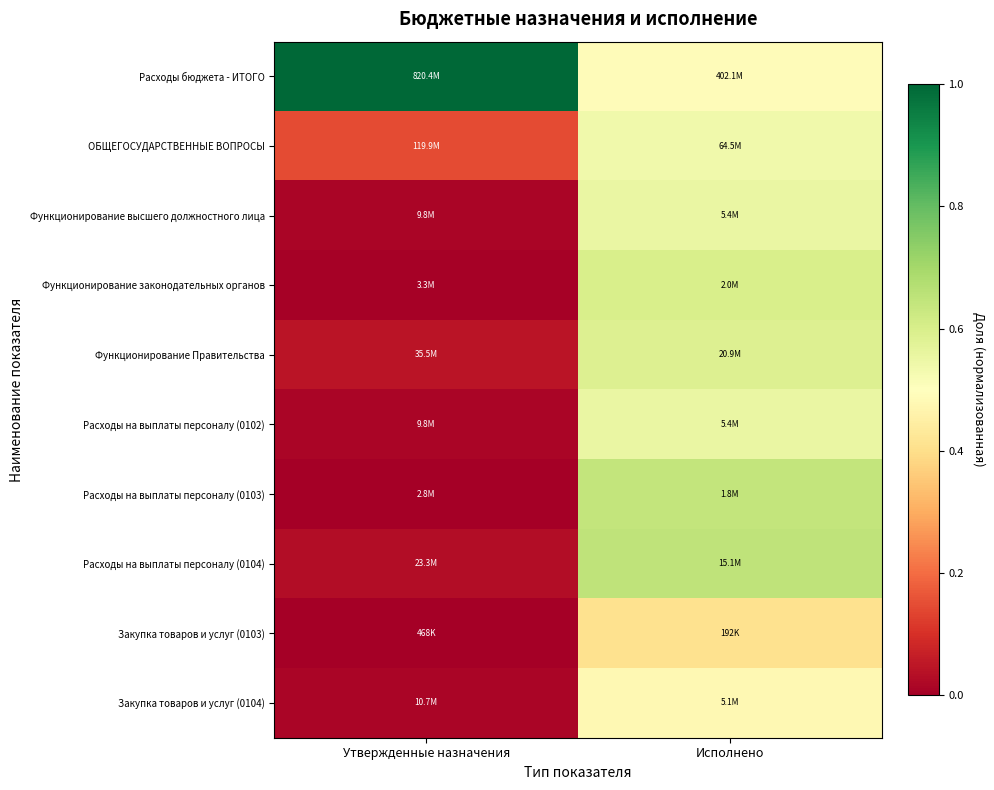

Reading left to right, what are all the values shown in this chart?

Расходы бюджета - ИТОГО: Утвержденные назначения=1.0	Исполнено=0.5
ОБЩЕГОСУДАРСТВЕННЫЕ ВОПРОСЫ: Утвержденные назначения=0.1	Исполнено=0.5
Функционирование высшего должностного лица: Утвержденные назначения=0.0	Исполнено=0.6
Функционирование законодательных органов: Утвержденные назначения=0.0	Исполнено=0.6
Функционирование Правительства: Утвержденные назначения=0.0	Исполнено=0.6
Расходы на выплаты персоналу (0102): Утвержденные назначения=0.0	Исполнено=0.6
Расходы на выплаты персоналу (0103): Утвержденные назначения=0.0	Исполнено=0.6
Расходы на выплаты персоналу (0104): Утвержденные назначения=0.0	Исполнено=0.6
Закупка товаров и услуг (0103): Утвержденные назначения=0.0	Исполнено=0.4
Закупка товаров и услуг (0104): Утвержденные назначения=0.0	Исполнено=0.5